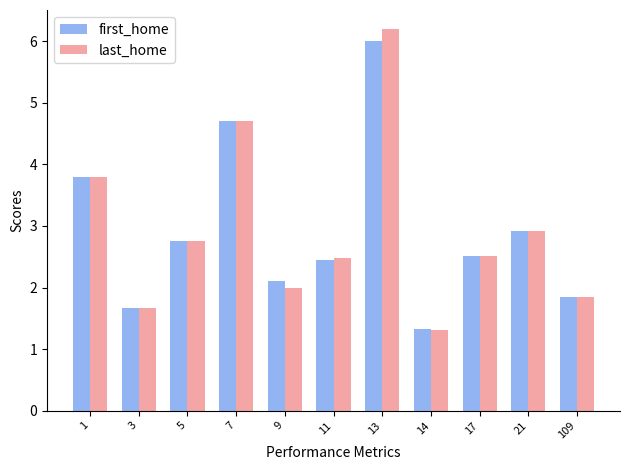

At how many categories does at least one series exceed 2?

8